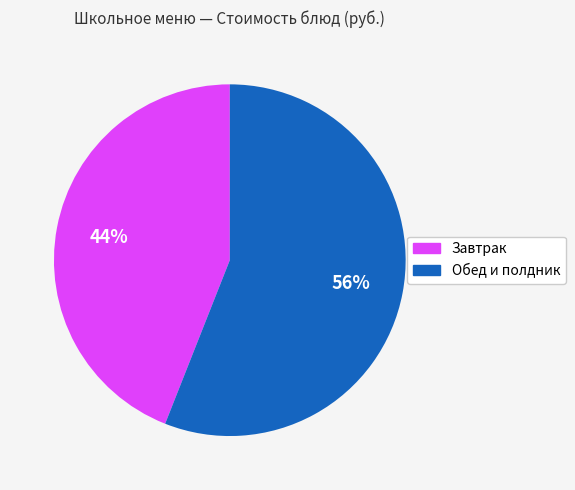

Is there a majority slice in this chart?

Yes